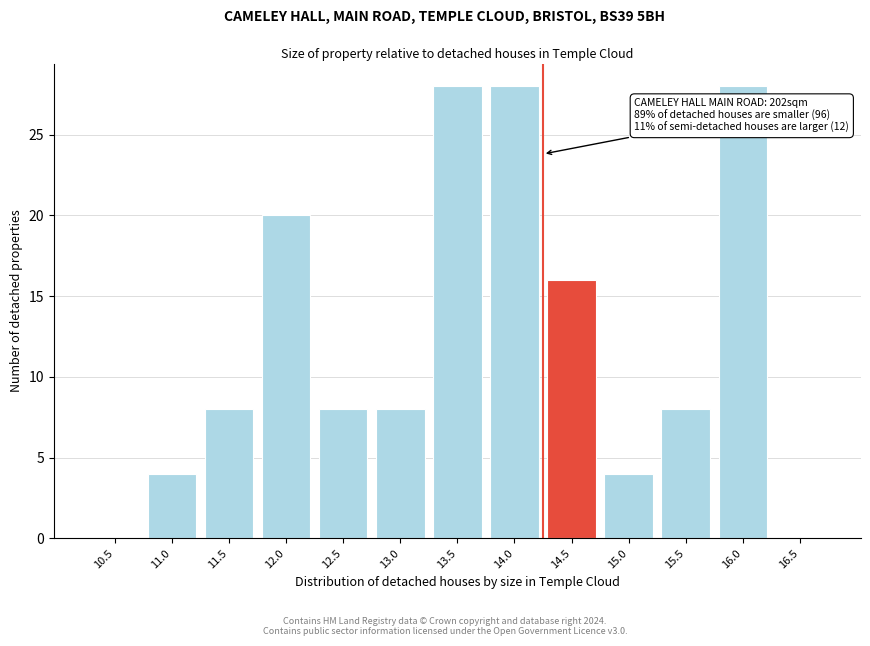

Reading left to right, extract all data points from this chart.

10.5=0	11.0=4	11.5=8	12.0=20	12.5=8	13.0=8	13.5=28	14.0=28	14.5=16	15.0=4	15.5=8	16.0=28	16.5=0